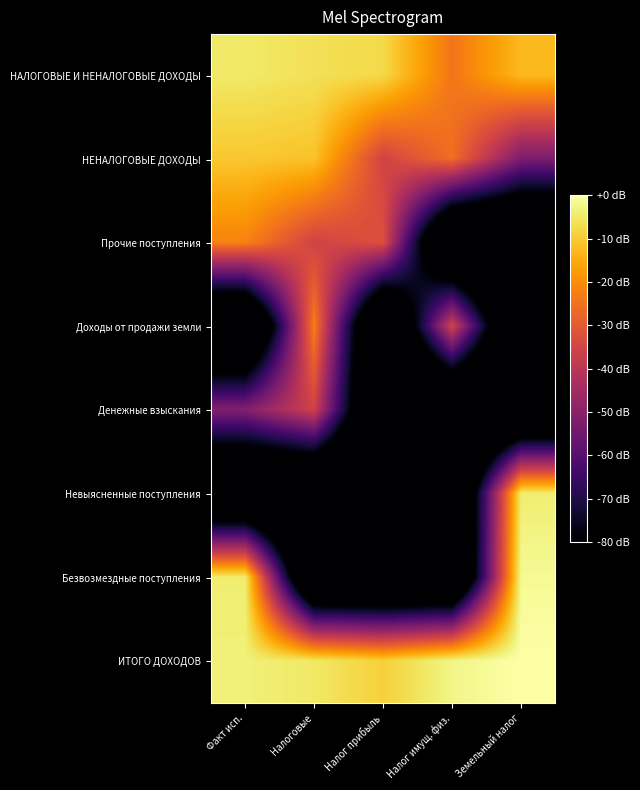

Which series has the widest spread of values?

Безвозмездные поступления